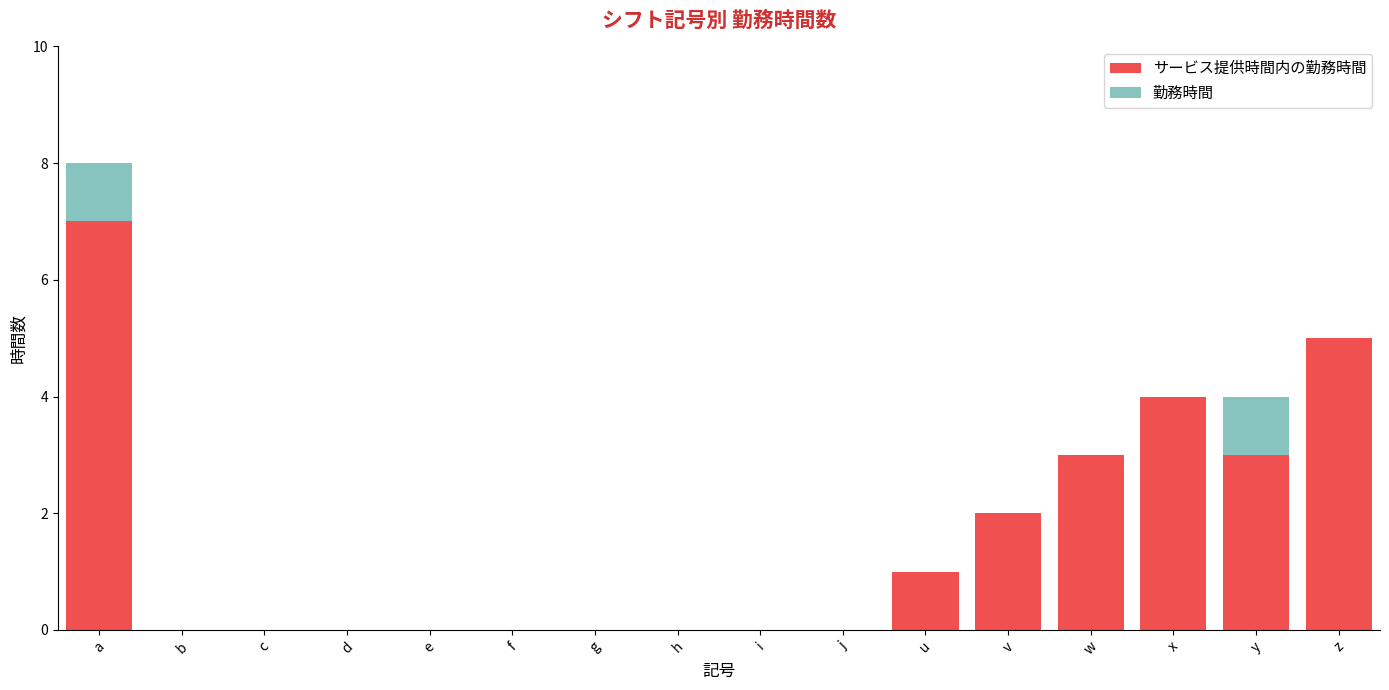

List the series in order of their overall mean, lowest first.

勤務時間, サービス提供時間内の勤務時間